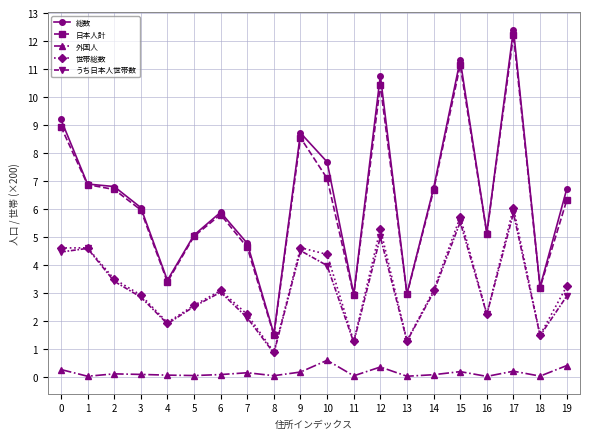

Which series has the largest range (max minus min)?

総数